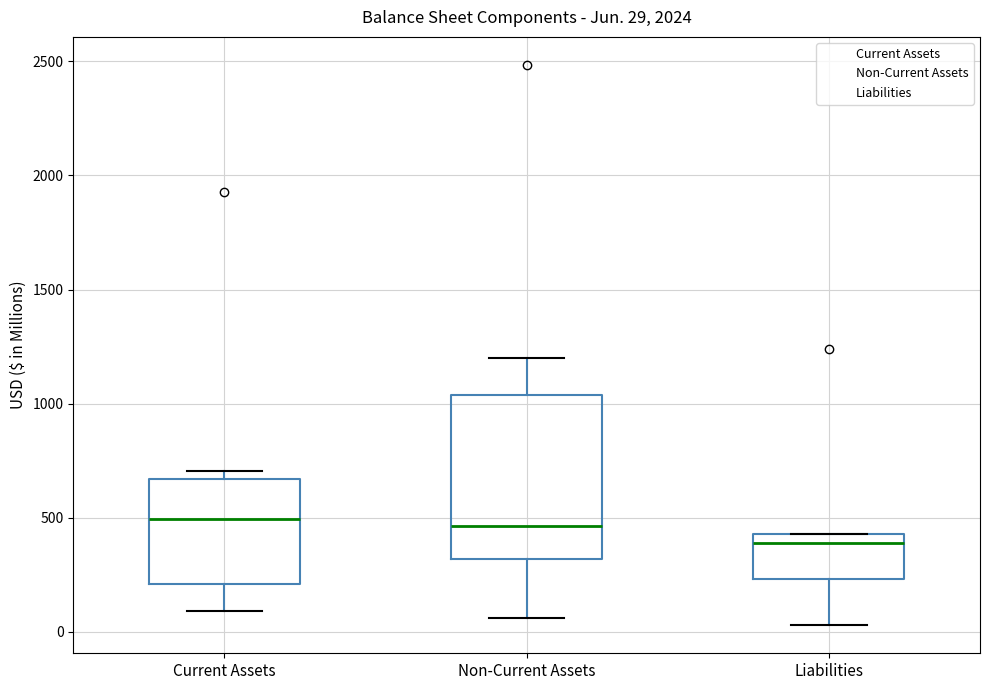

Which box is the tallest, from its lower edge to its upper edge?

Non-Current Assets